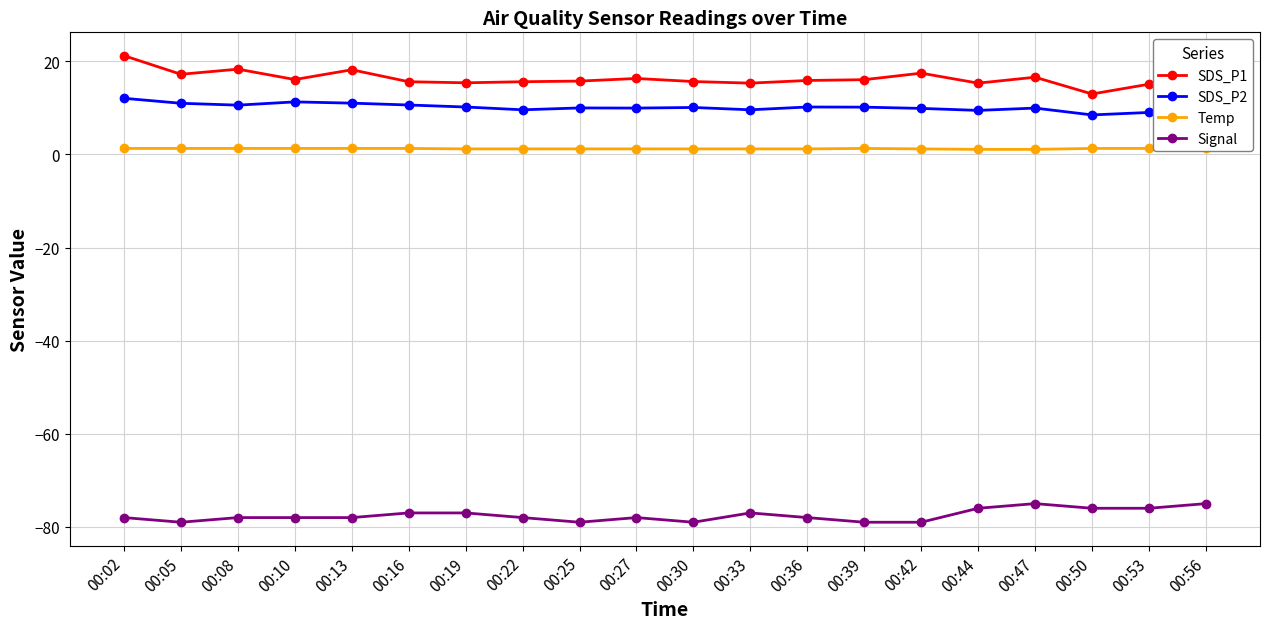

Which series changed the most between 00:13 and 00:27?

SDS_P1